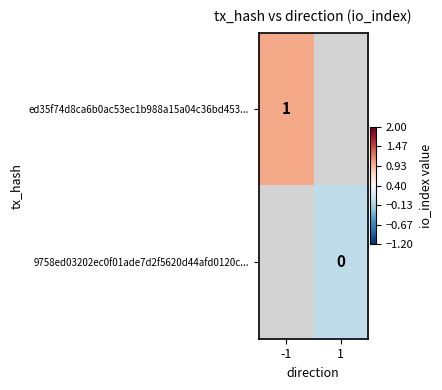

Is it true that ed35f74d8ca6b0ac53ec1b988a15a04c36bd453... equals 1 at -1?

True